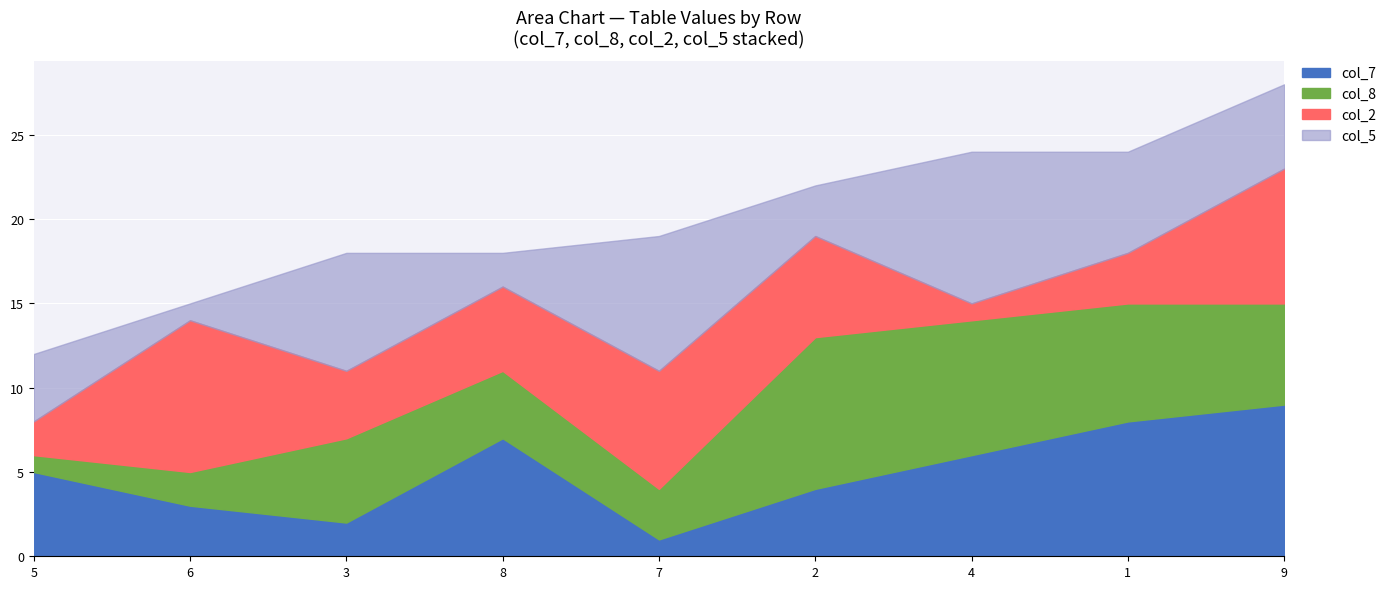

The col_7 series shows 2 at 3. True or false?

True